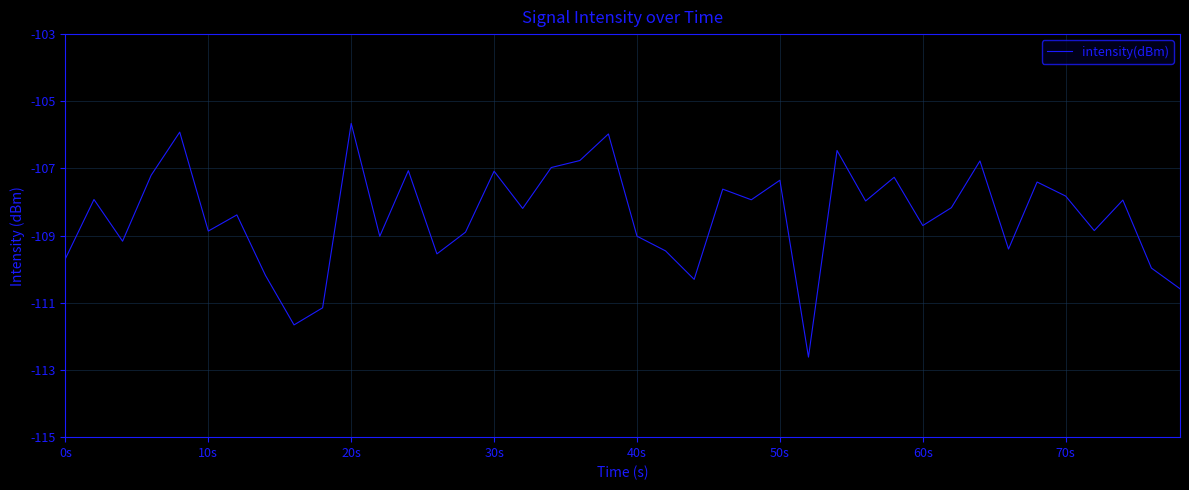

What is the maximum value shown in the chart?

-105.7